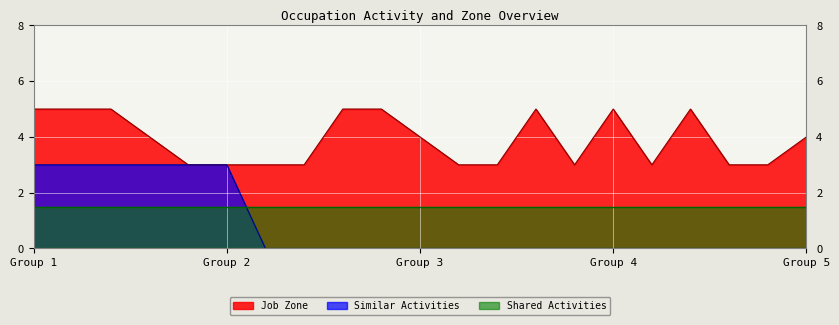

What is the difference between the maximum and minimum values in the Job Zone series?

2.0